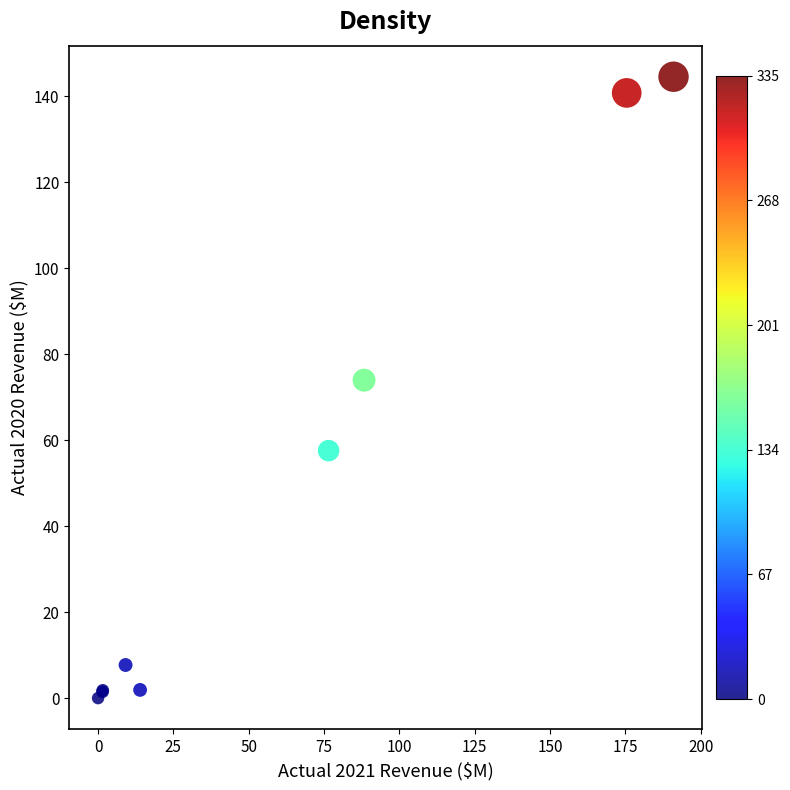

What Y value in the scatter plot is closest to 72?

74.0